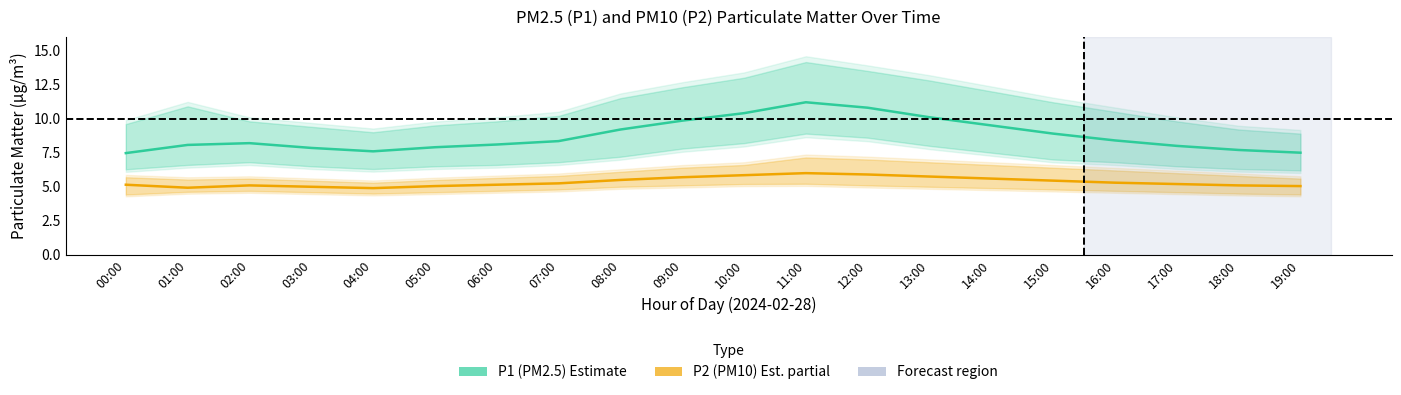

What is the total value across all series at 05:00?

12.9